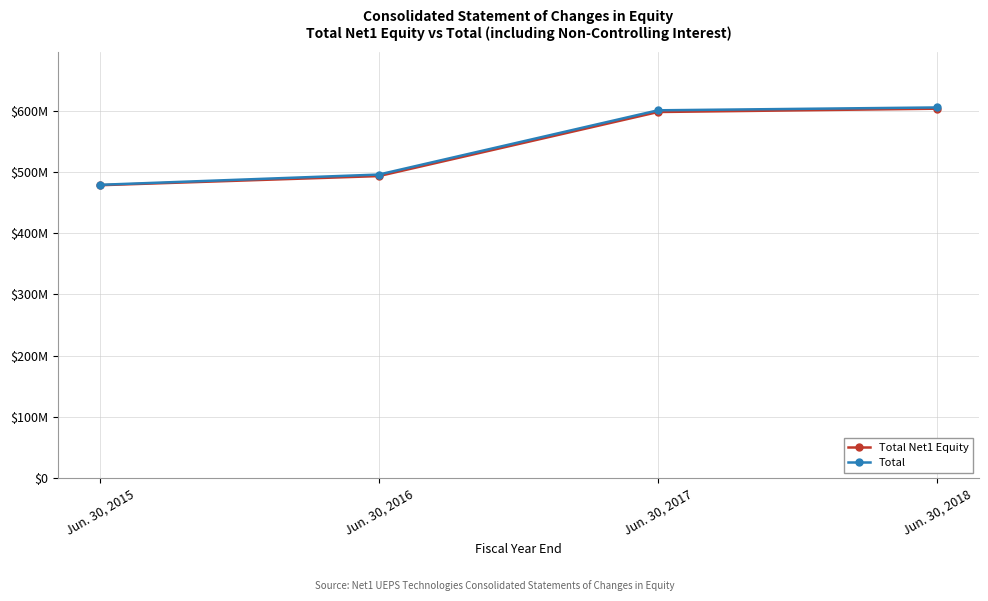

Is this an area chart (filled region under the line)?

No